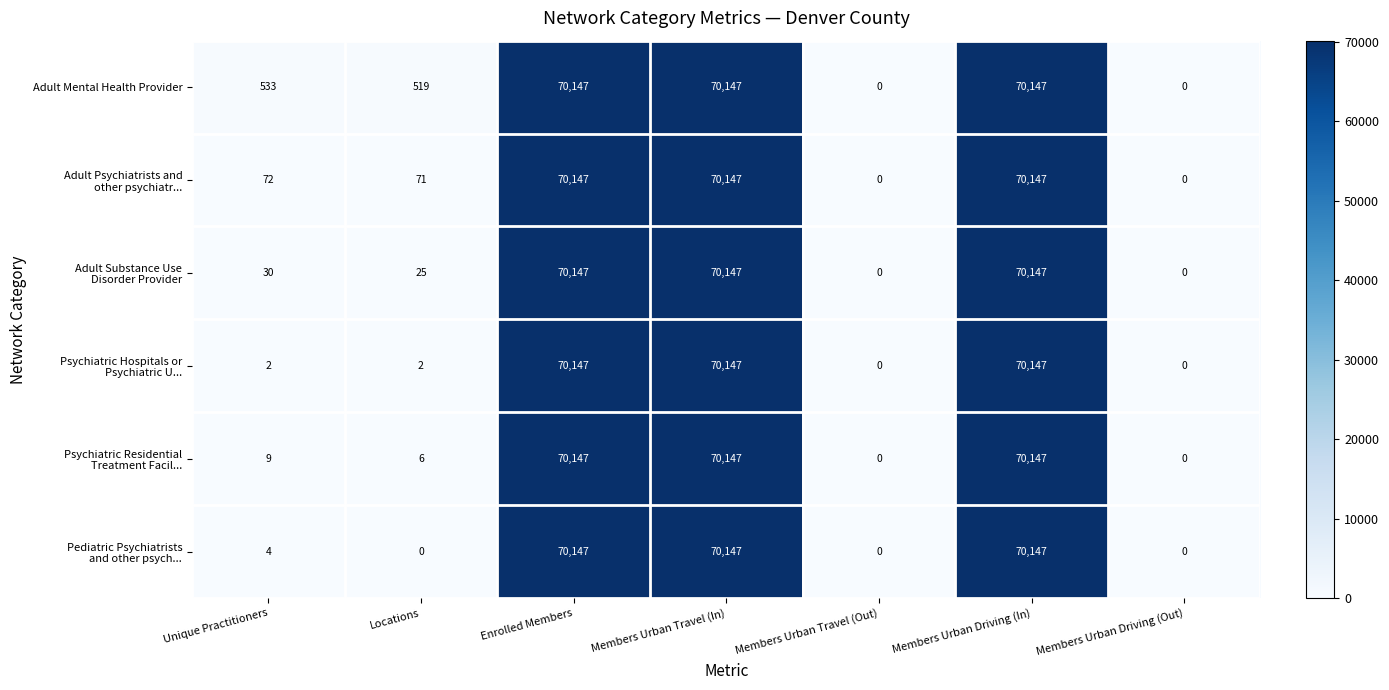

True or false: Adult Mental Health Provider has a value of 113506 at Enrolled Members.

False